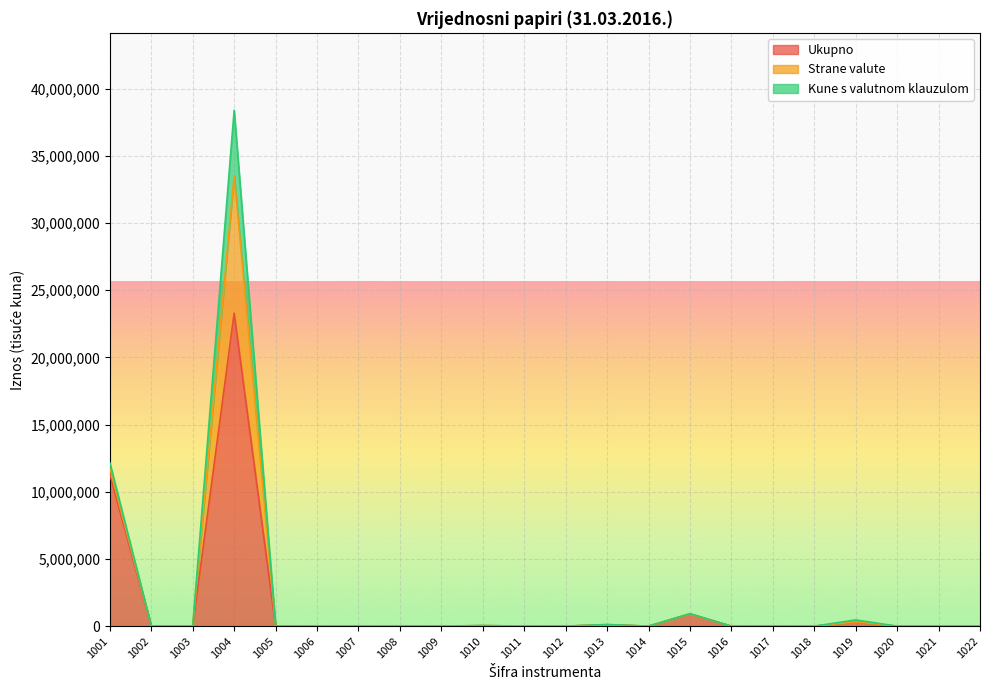

Is it true that Strane valute equals 3210797 at 1010?

False